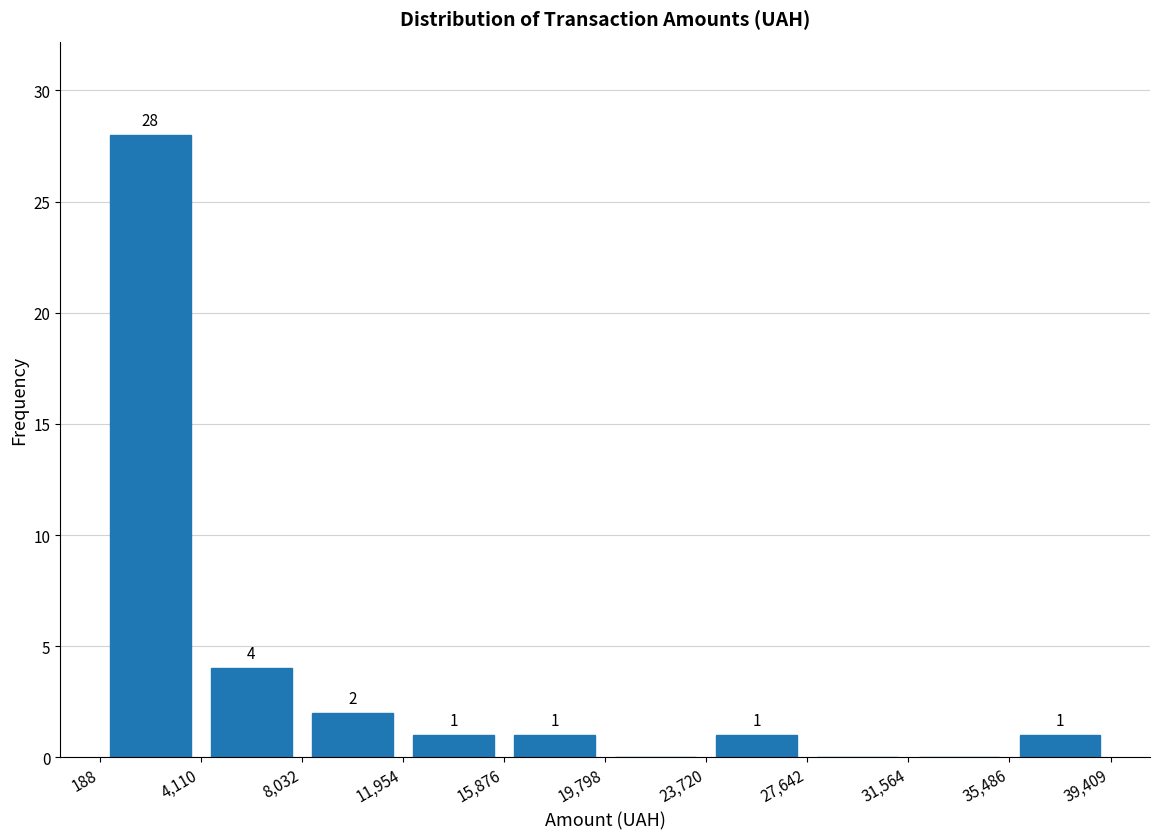

Which range on the x-axis has the tallest bar?

188 to 4,110